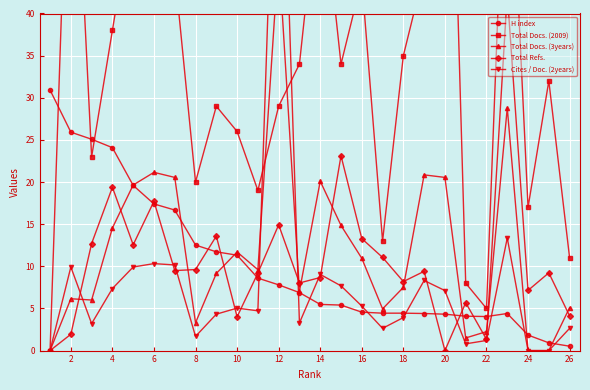

In Total Refs., how many points are higher than both neighbors (excluding endpoints)?

9